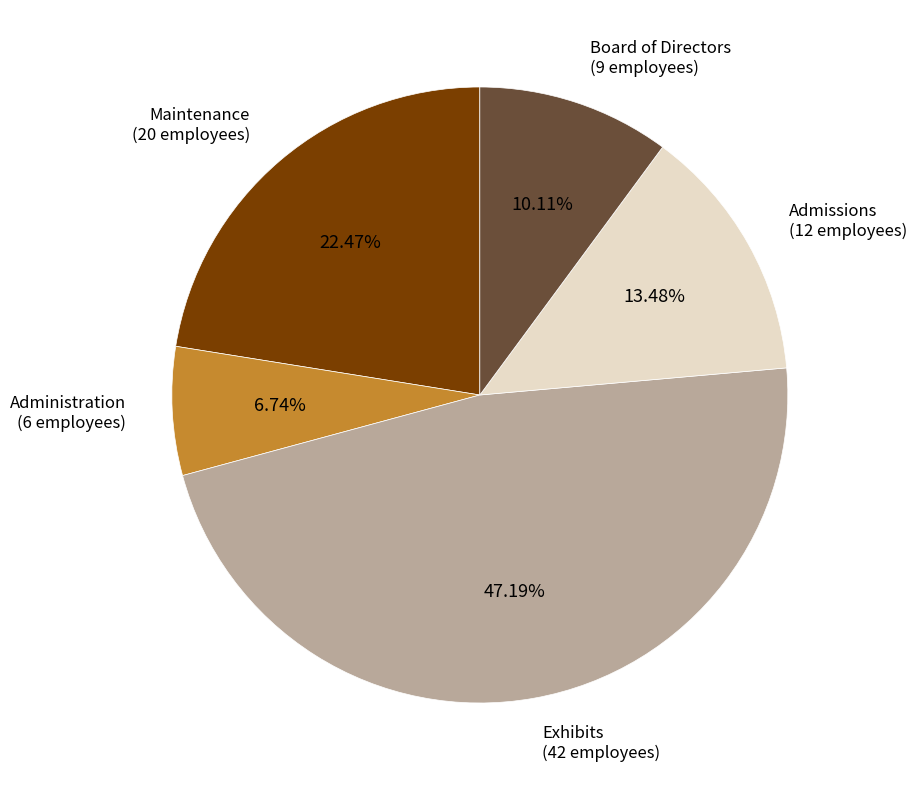

Is there any slice that represents more than half of the pie?

No